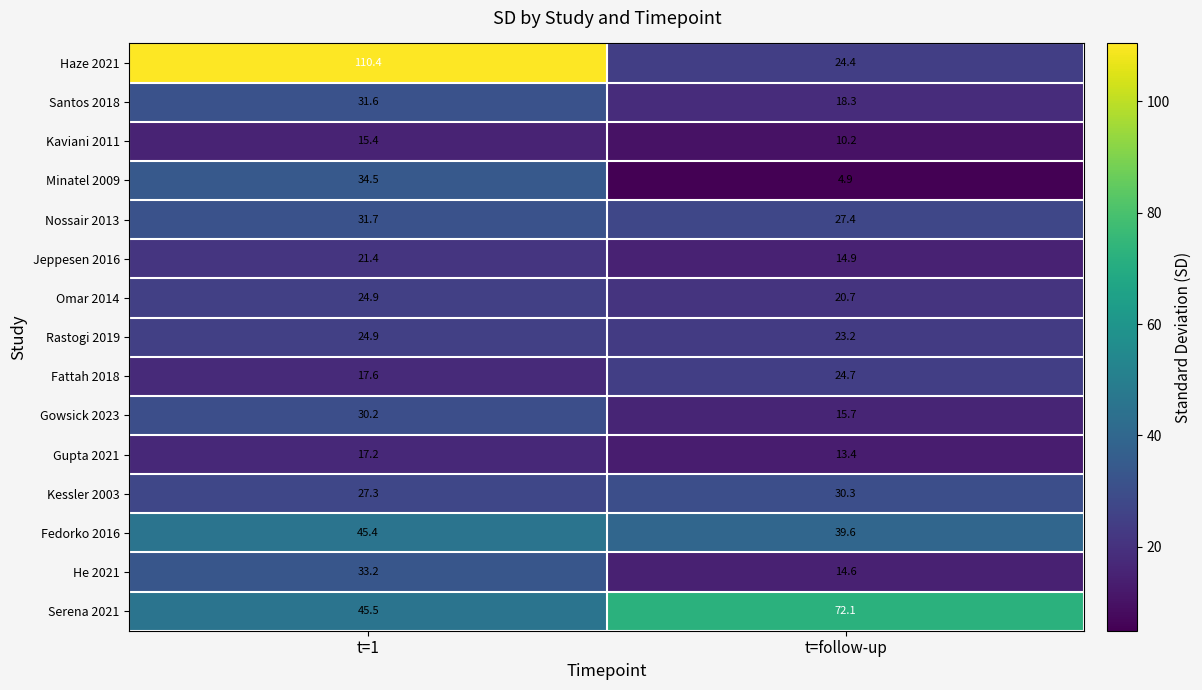

At which label is Minatel 2009 closest to 19?

t=follow-up